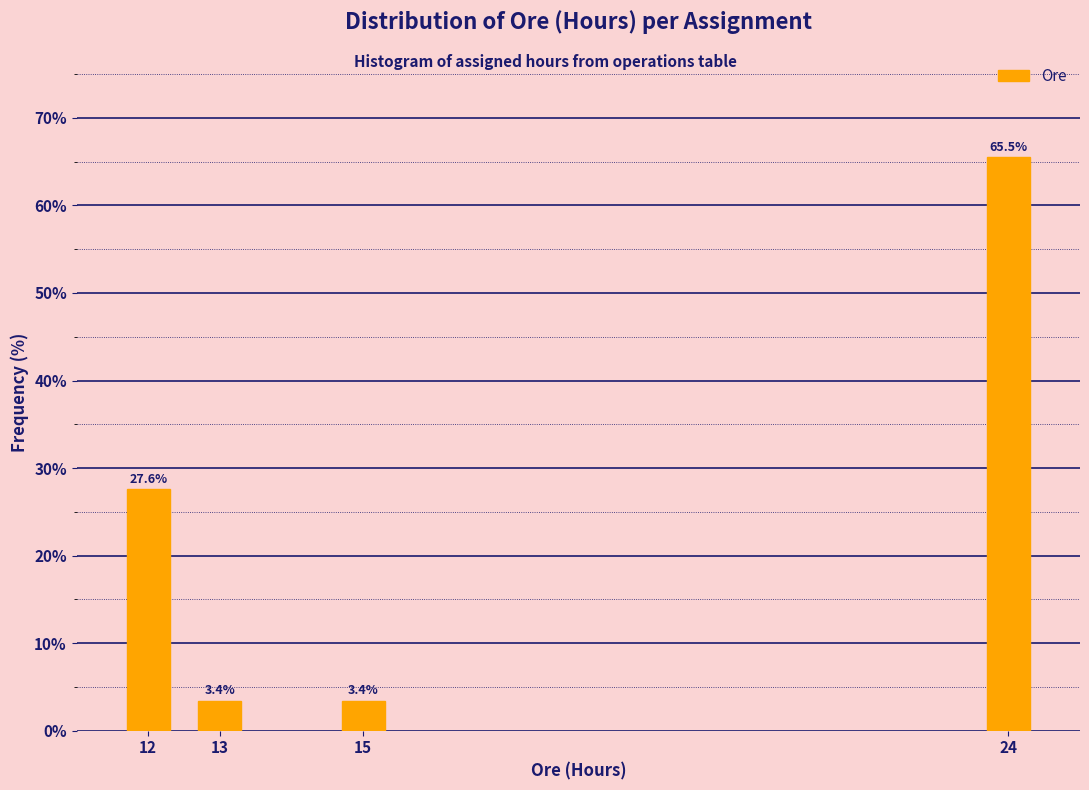

Reading left to right, extract all data points from this chart.

27.6	3.4	3.4	65.5